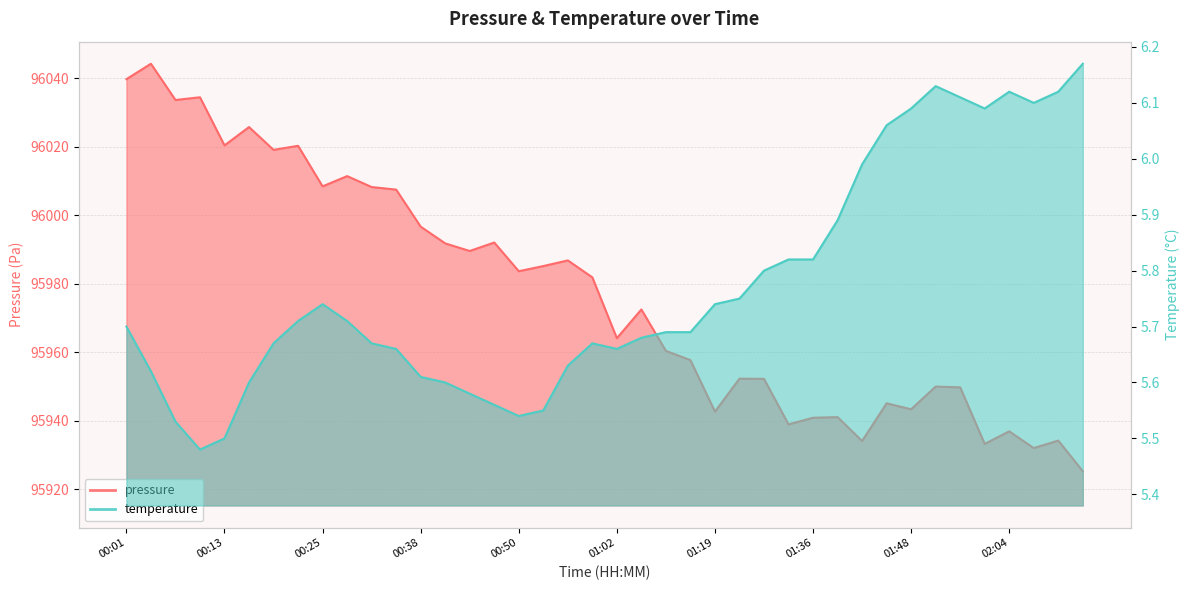

Is the value of pressure at 00:07 greater than the value of temperature at 01:36?

Yes